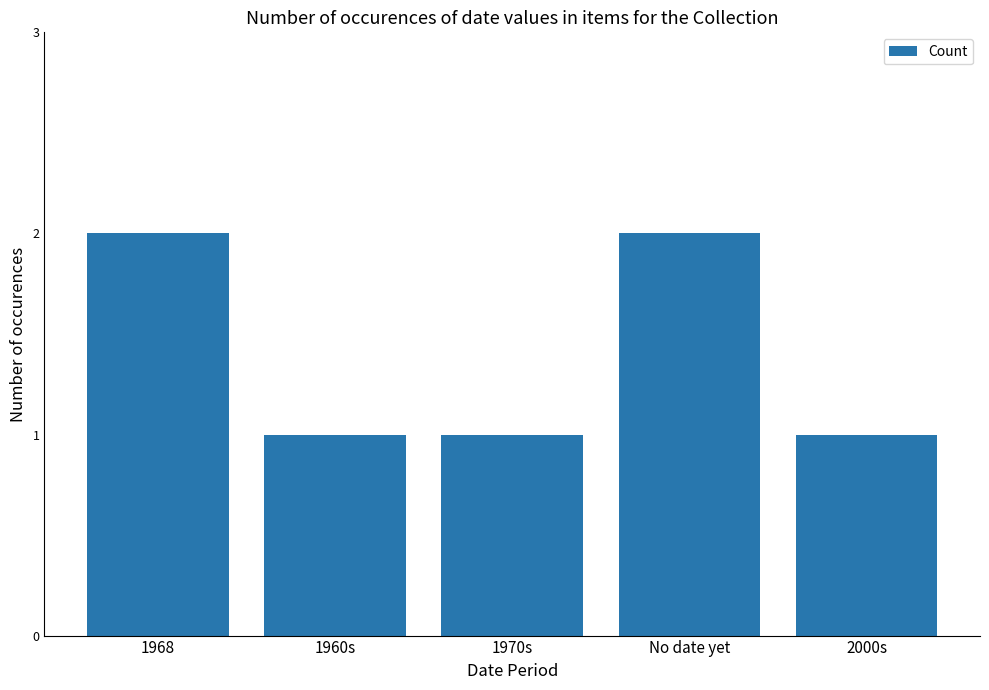

Is it true that the value at 1968 is 2?

True